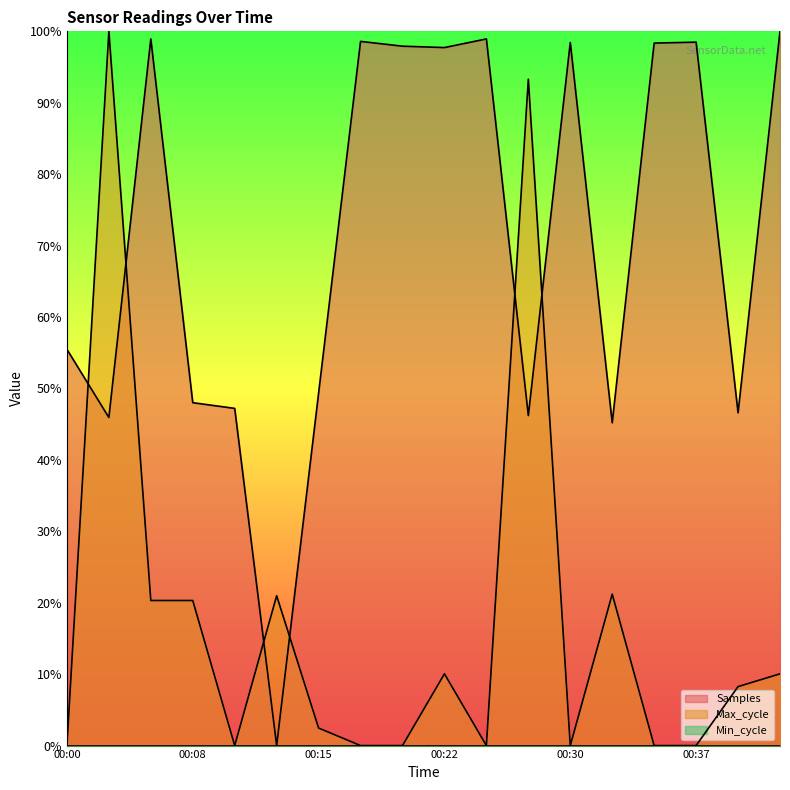

Which series has the largest total across all categories?

Samples